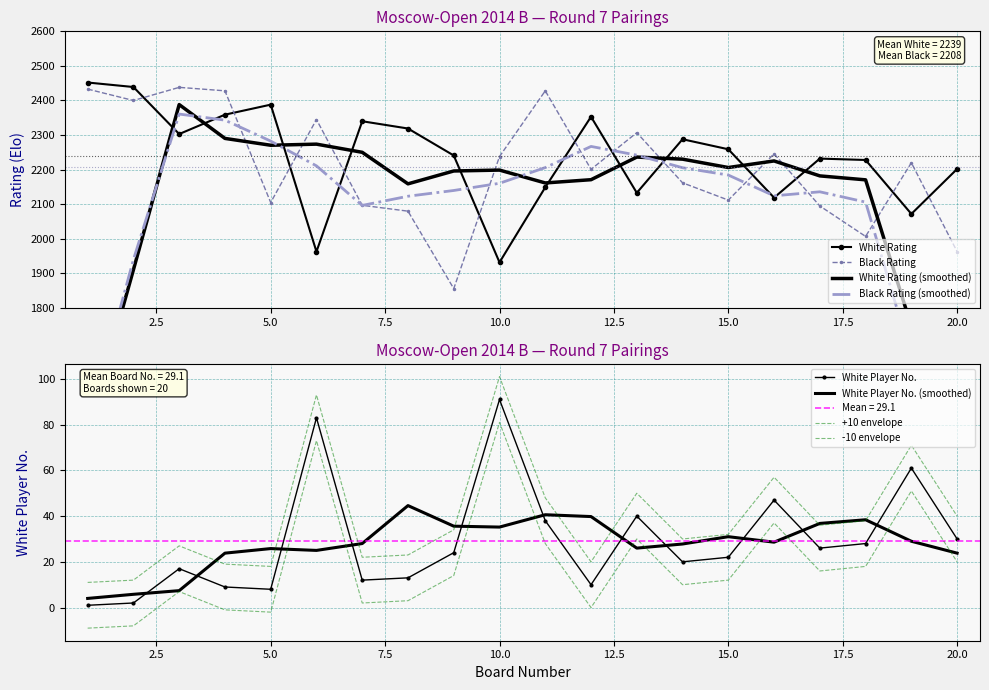

What is the value of the Black Rating point at the 9th from the left?

1856